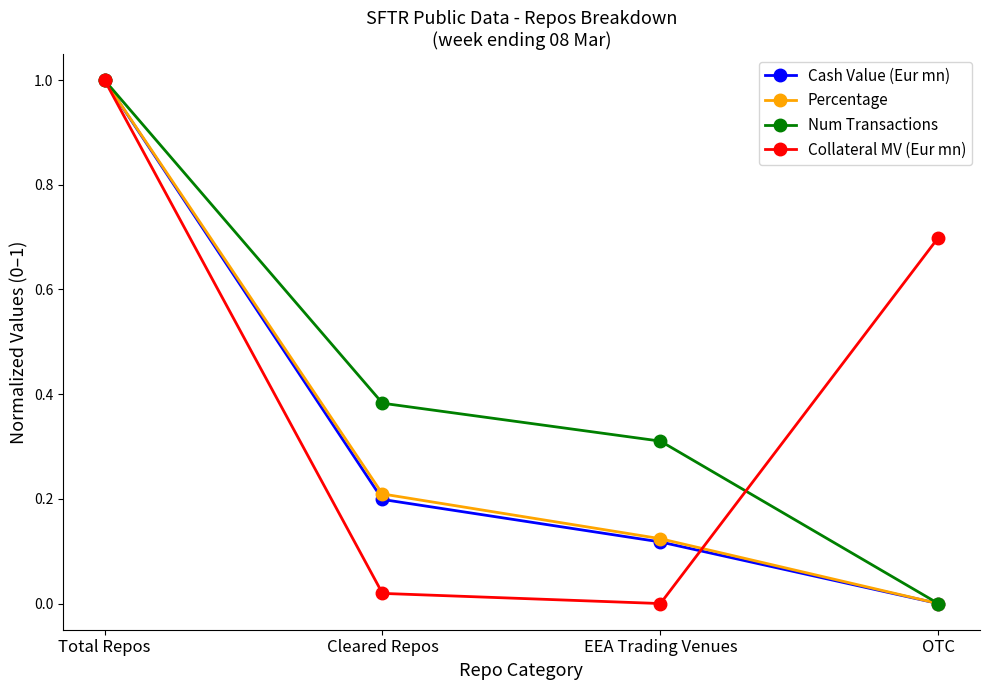

What is the difference between the maximum and minimum values in the Num Transactions series?

1.0